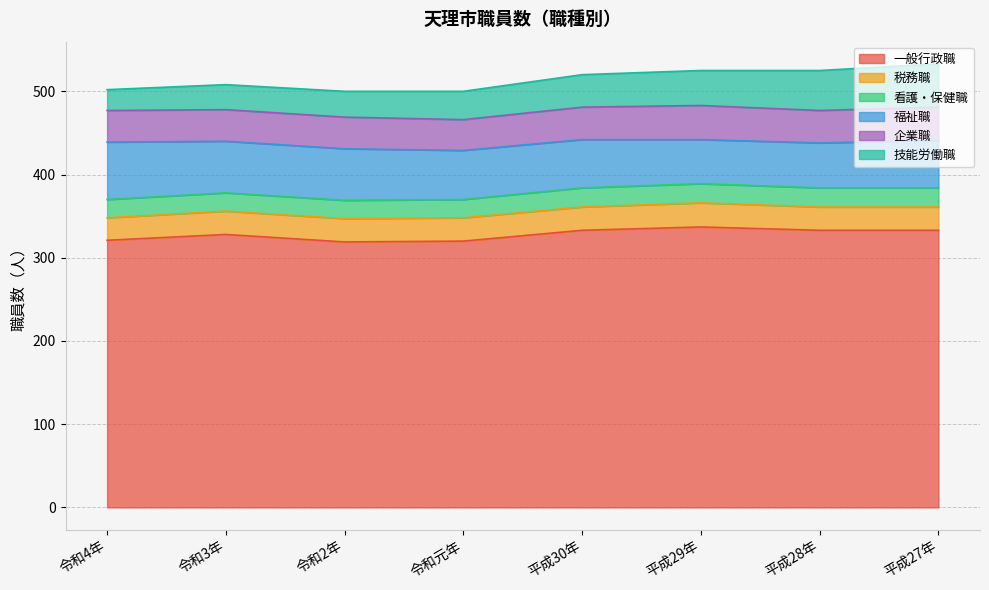

Which series has the largest range (max minus min)?

技能労働職